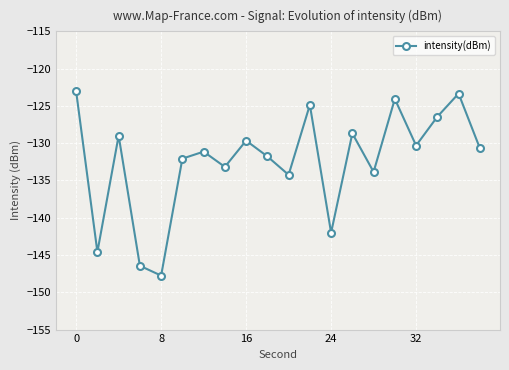

How many points are higher than both their immediate neighbors (excluding endpoints)?

7